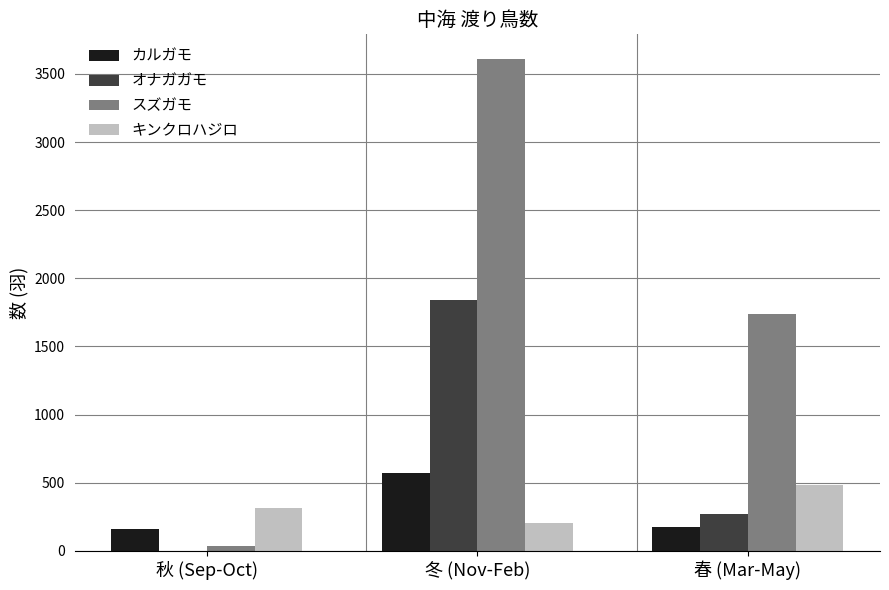

Reading left to right, transcribe all the data shown in this chart.

カルガモ: 159	573	177
オナガガモ: 0	1840	267
スズガモ: 32	3610	1737
キンクロハジロ: 311	202	484